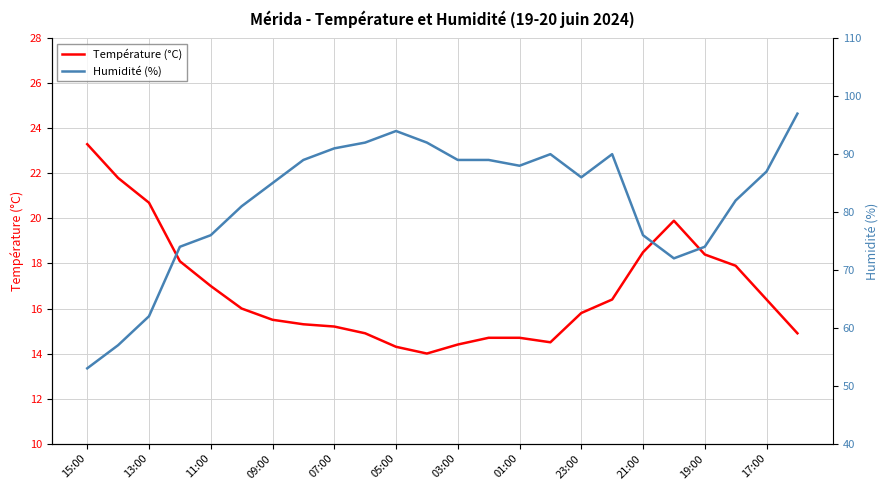

What is the average value of the Température (°C) series?

16.8